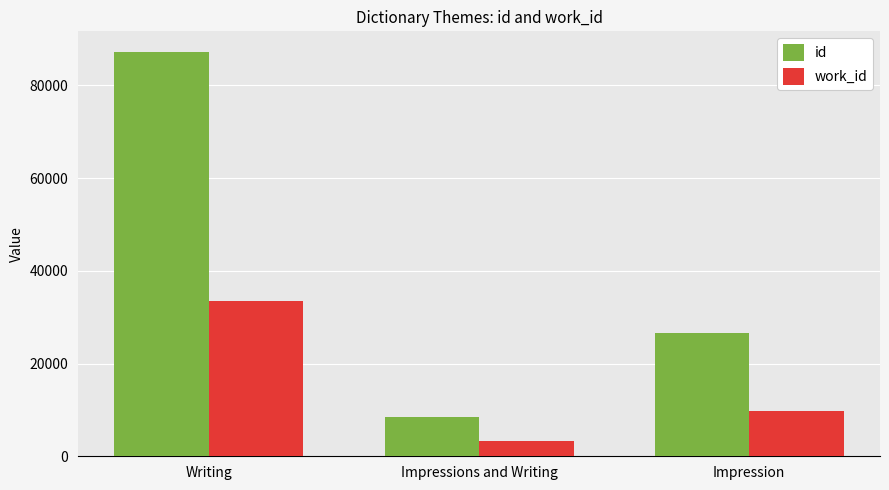

What is the label of the 2nd bar from the left?

Impressions and Writing